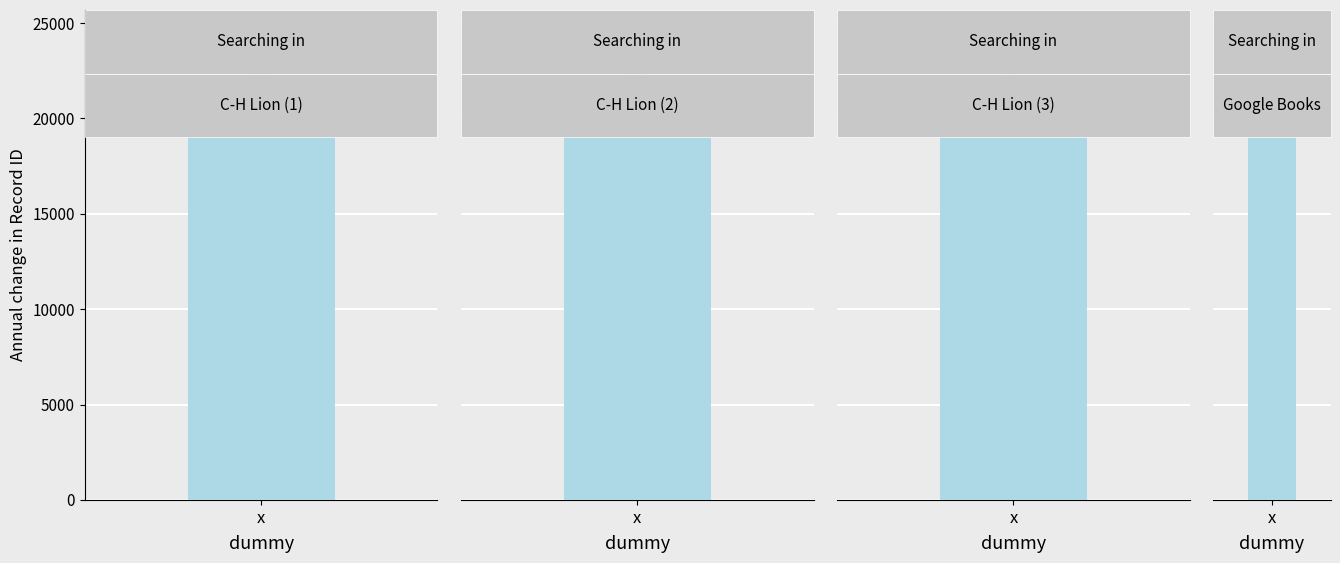

What is the difference between the maximum and second lowest values in the id series?

2298